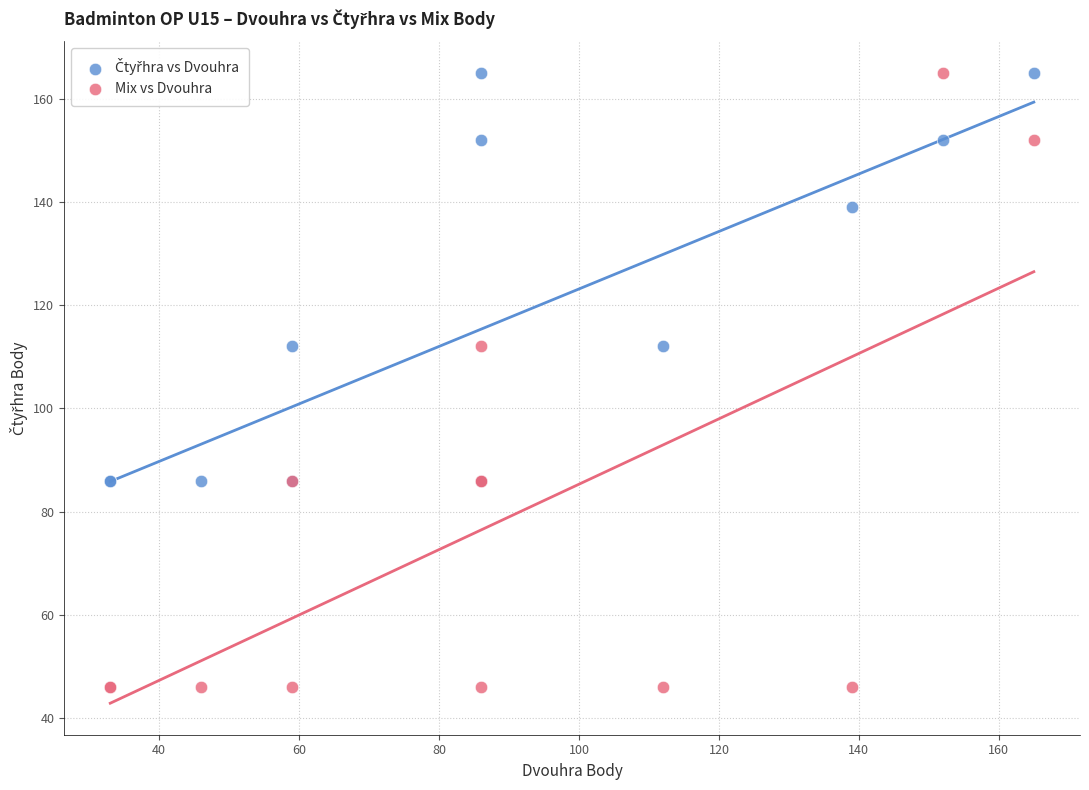

Which series has the largest Y range (max minus min)?

Mix vs Dvouhra